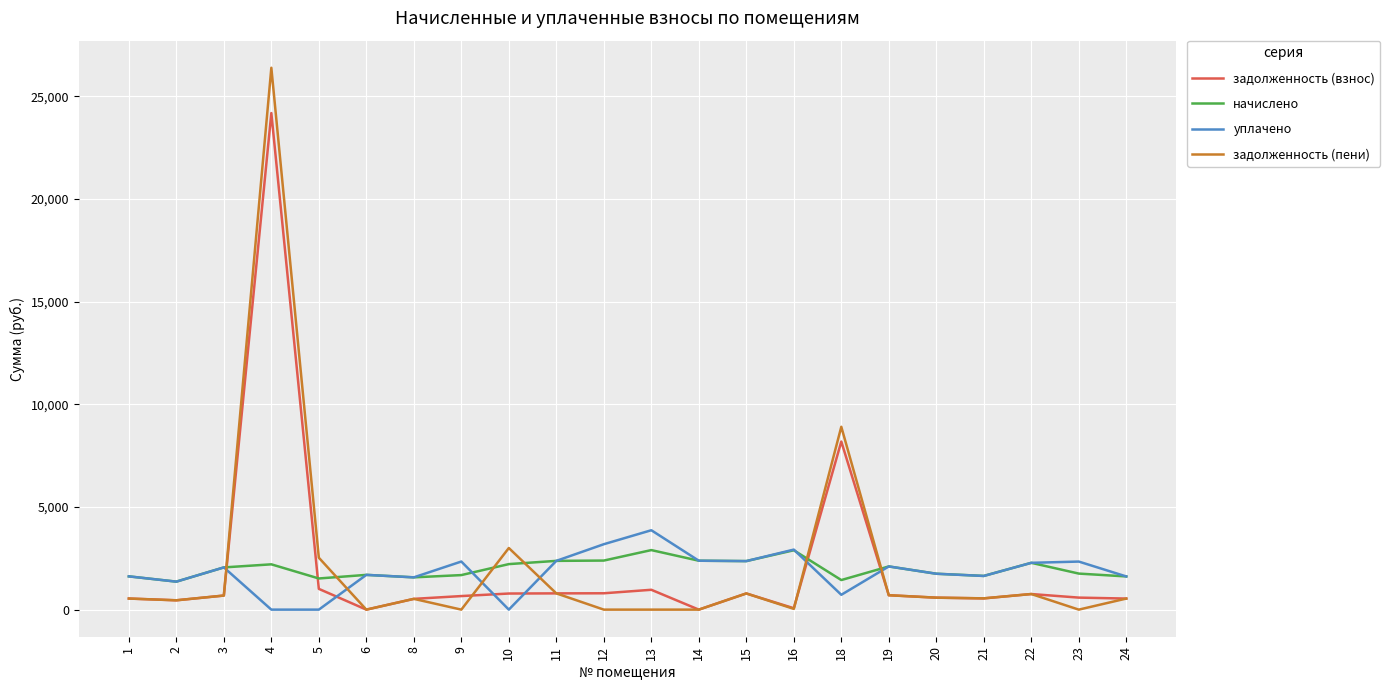

How many lines are shown in the chart?

4